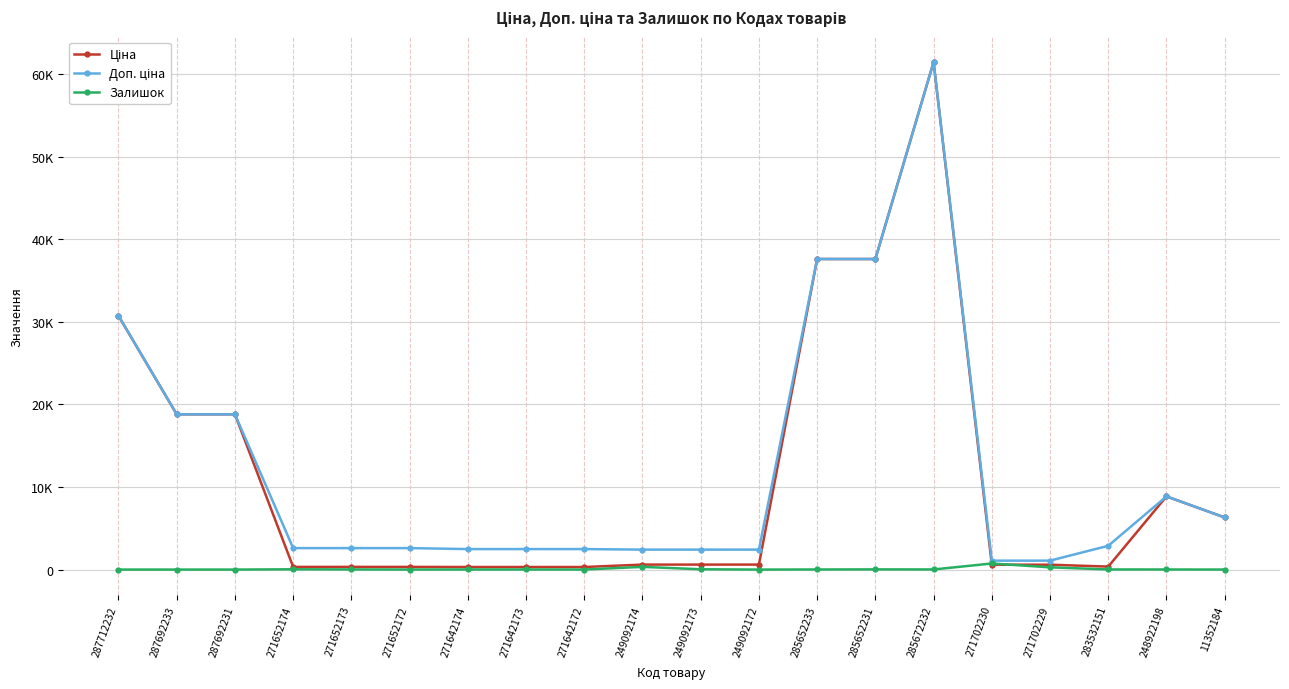

What is the difference between the maximum and second lowest values in the Доп. ціна series?

60352.6